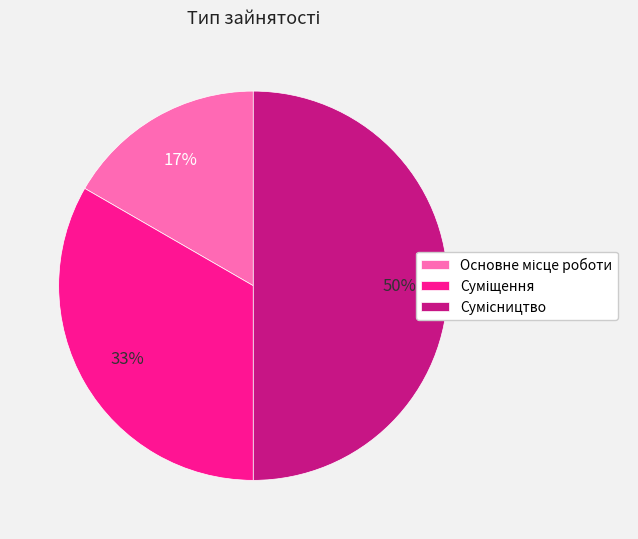

To the nearest percent, what is the difference between the largest and smallest slice percentages?

33%